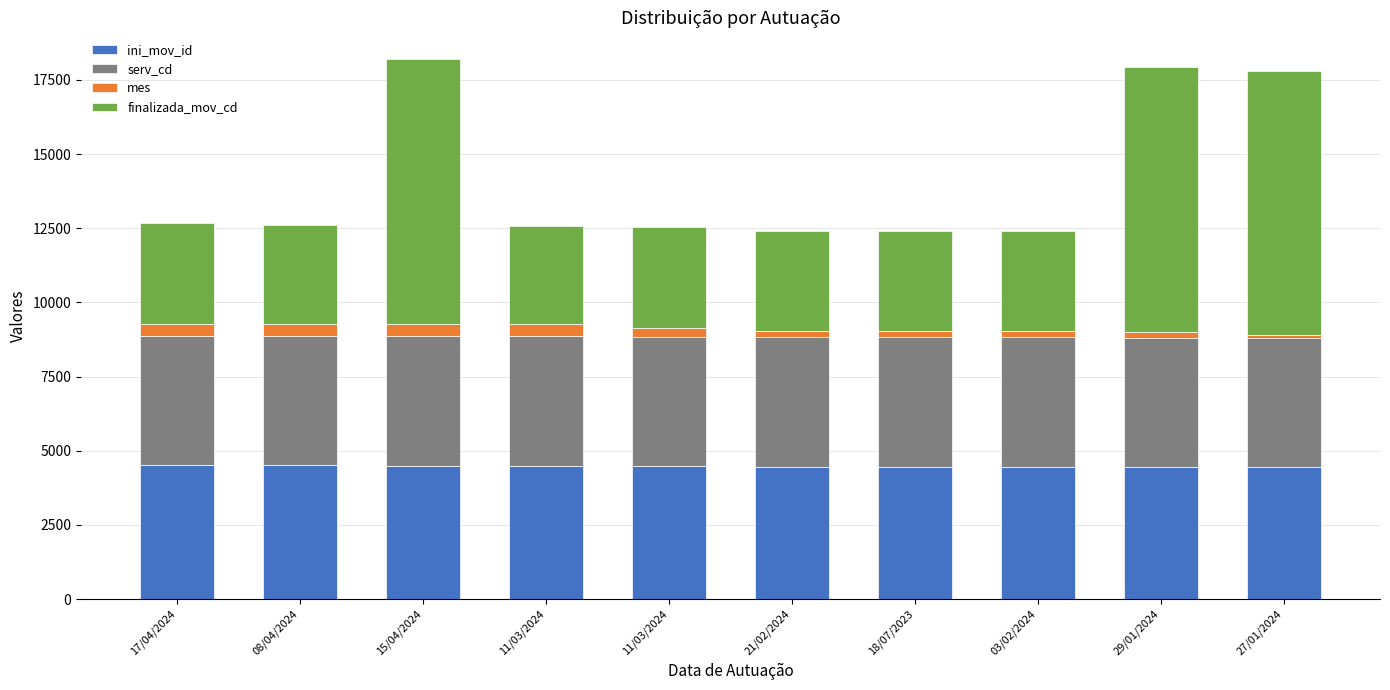

What is the average value of the serv_cd series?

4374.1